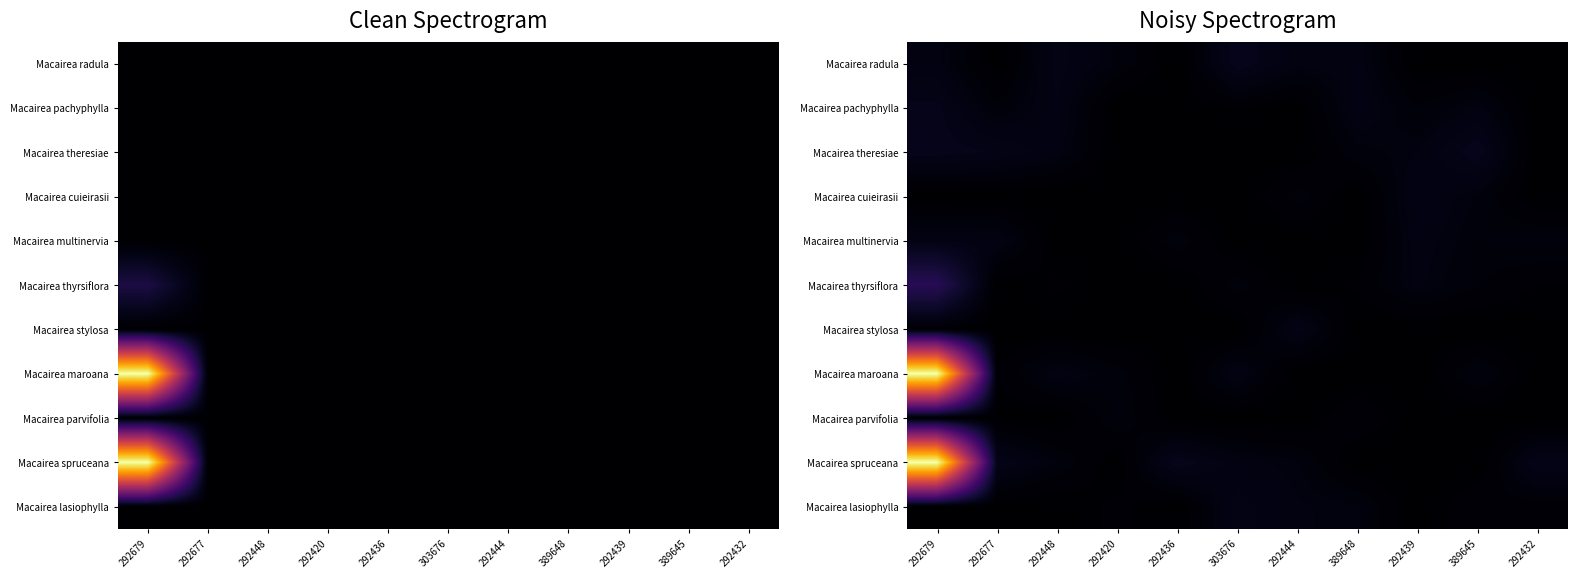

At how many categories does at least one series exceed 0?

11